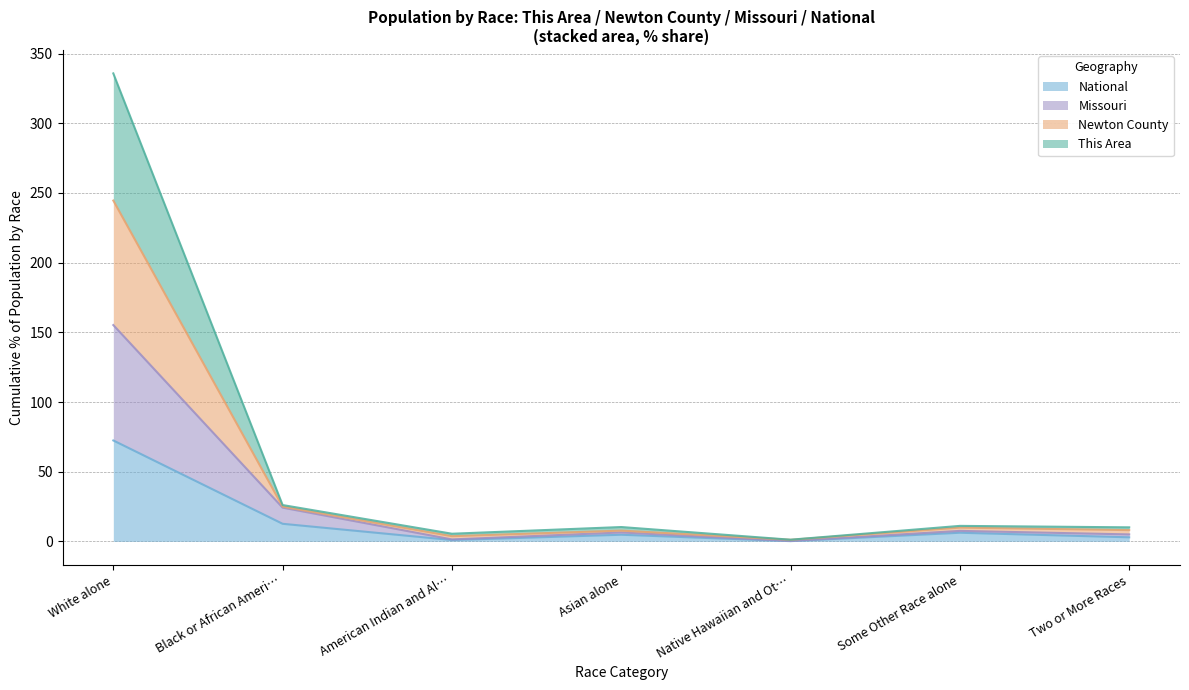

True or false: This Area has a value of 14.9 at Asian alone.

False